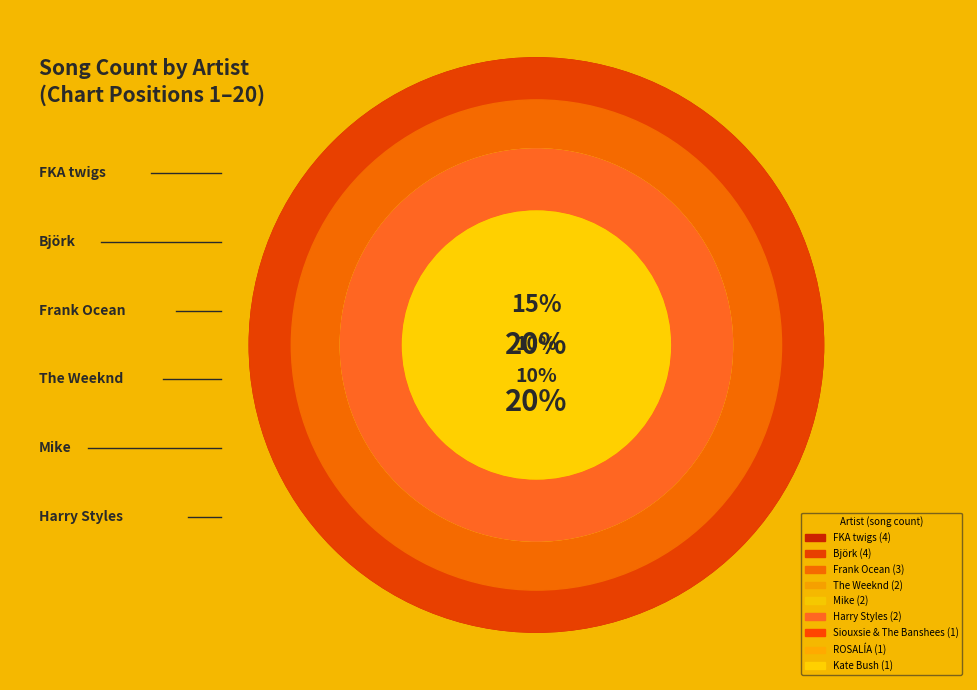

How many segments does this pie chart have?

9